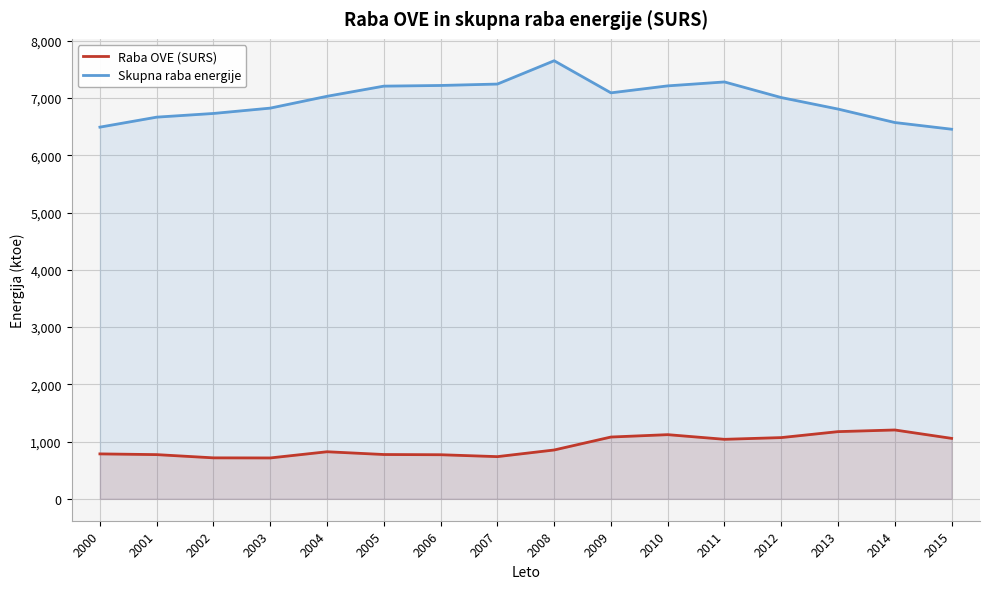

Reading left to right, transcribe all the data shown in this chart.

Raba OVE (SURS): 2000=784.6	2001=772.0	2002=715.5	2003=713.9	2004=822.1	2005=773.9	2006=770.0	2007=736.8	2008=852.9	2009=1079.1	2010=1120.6	2011=1039.2	2012=1069.3	2013=1173.5	2014=1202.3	2015=1055.8
Skupna raba energije: 2000=6490.8	2001=6665.3	2002=6729.7	2003=6822.9	2004=7029.6	2005=7206.8	2006=7218.5	2007=7243.2	2008=7650.2	2009=7089.8	2010=7211.4	2011=7280.1	2012=7007.1	2013=6806.6	2014=6571.3	2015=6454.5